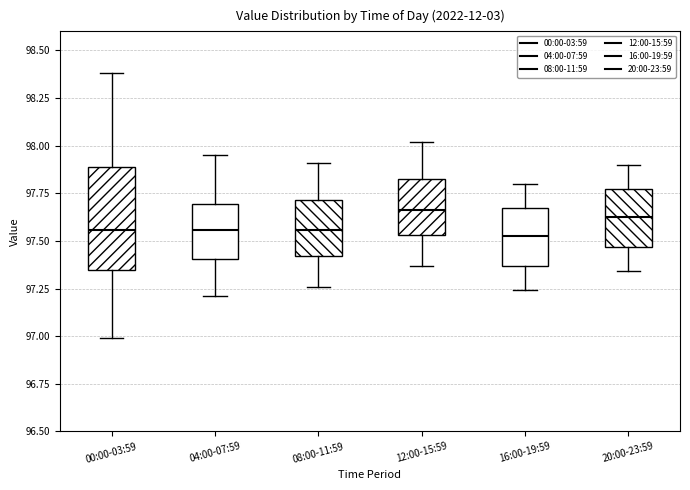

Where does the median line of the box for 04:00-07:59 sit on the y-axis? The values are not printed on the chart, so give them approximately, as read against the axis.

97.55